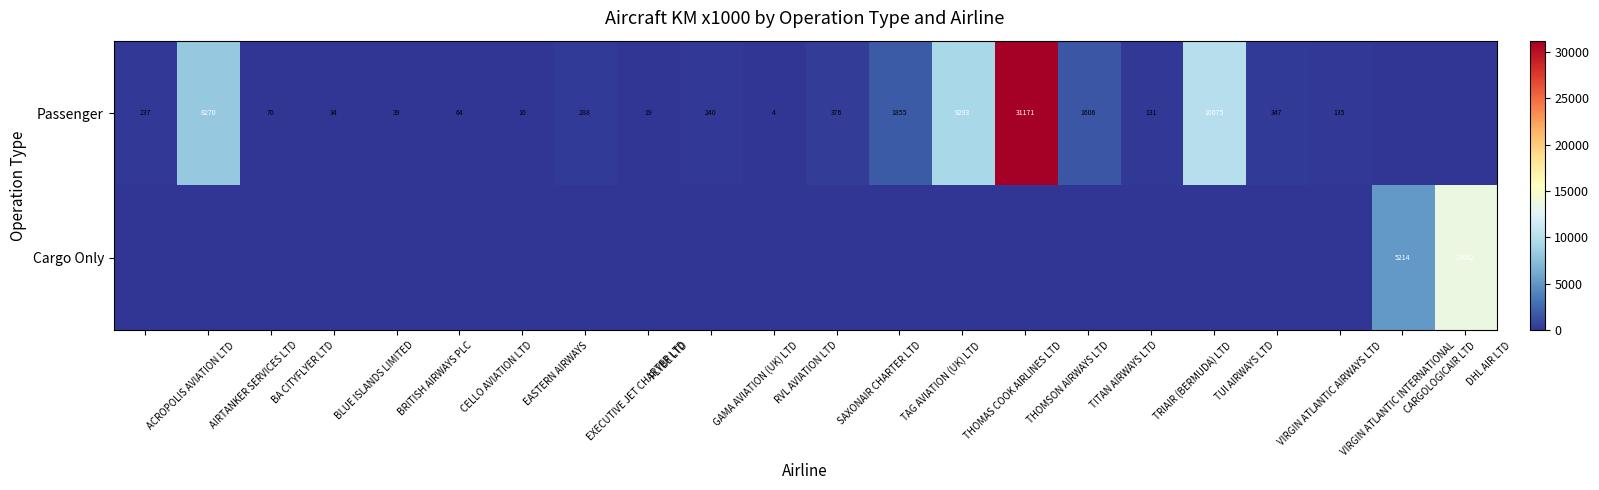

Is it true that Cargo Only equals 0 at BLUE ISLANDS LIMITED?

True